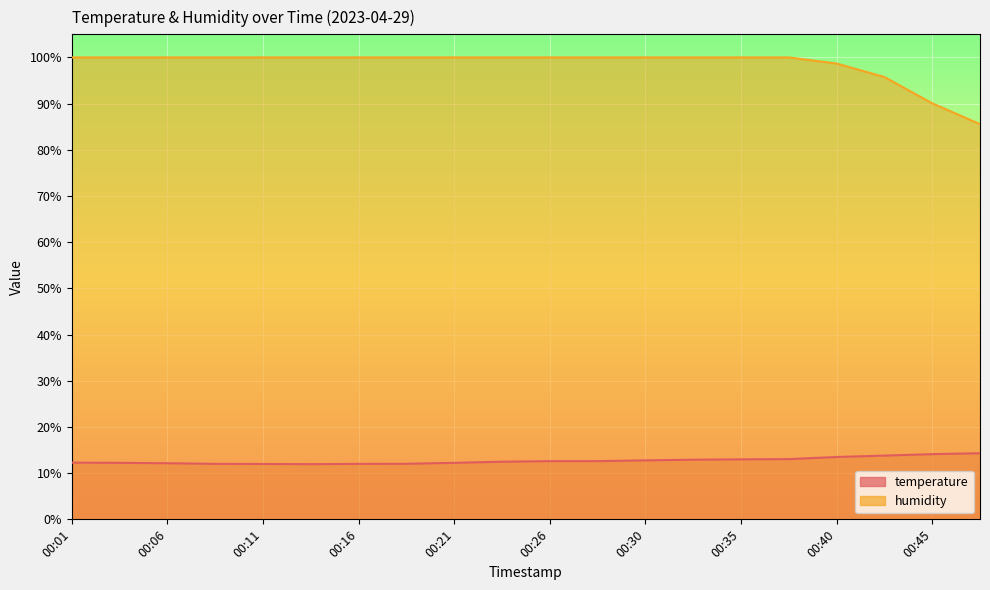

Which label corresponds to the smallest value in the chart?

00:13